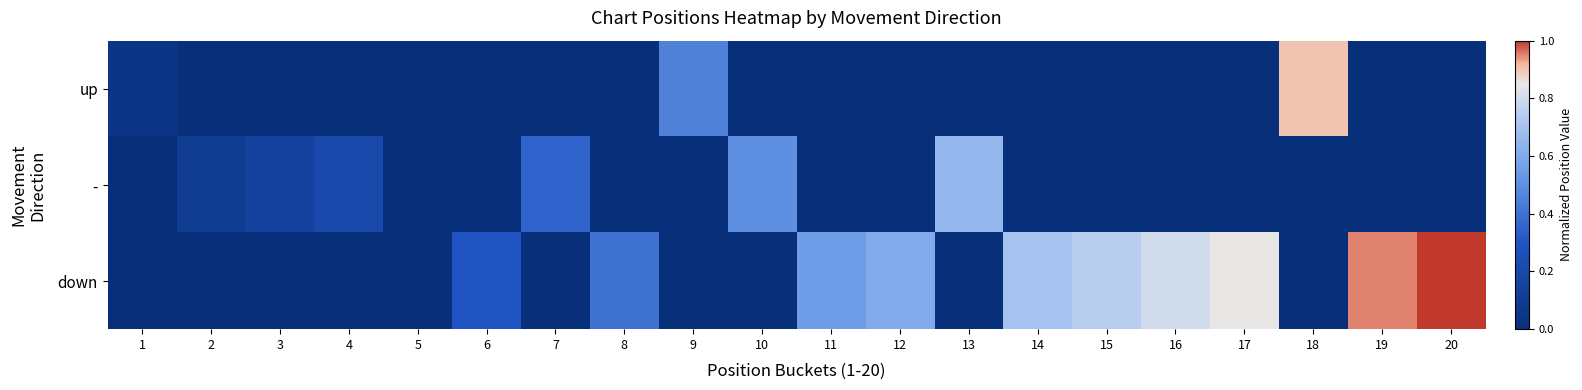

Reading right to left, transcribe all the data shown in this chart.

up: 20=0.0	19=0.0	18=0.9	17=0.0	16=0.0	15=0.0	14=0.0	13=0.0	12=0.0	11=0.0	10=0.0	9=0.5	8=0.0	7=0.0	6=0.0	5=0.0	4=0.0	3=0.0	2=0.0	1=0.1
-: 20=0.0	19=0.0	18=0.0	17=0.0	16=0.0	15=0.0	14=0.0	13=0.7	12=0.0	11=0.0	10=0.5	9=0.0	8=0.0	7=0.3	6=0.0	5=0.0	4=0.2	3=0.1	2=0.1	1=0.0
down: 20=1.0	19=0.9	18=0.0	17=0.8	16=0.8	15=0.8	14=0.7	13=0.0	12=0.6	11=0.6	10=0.0	9=0.0	8=0.4	7=0.0	6=0.3	5=0.0	4=0.0	3=0.0	2=0.0	1=0.0